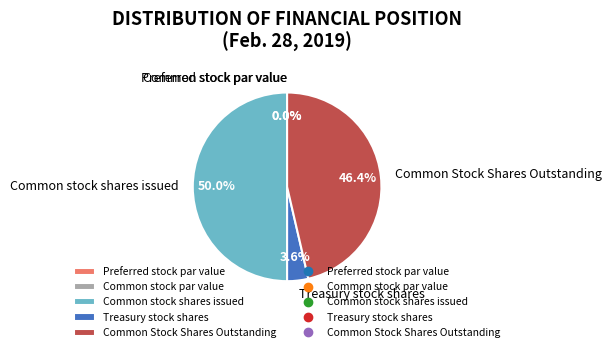

Rank the categories by value from lowest to highest.

Common stock par value, Preferred stock par value, Treasury stock shares, Common Stock Shares Outstanding, Common stock shares issued